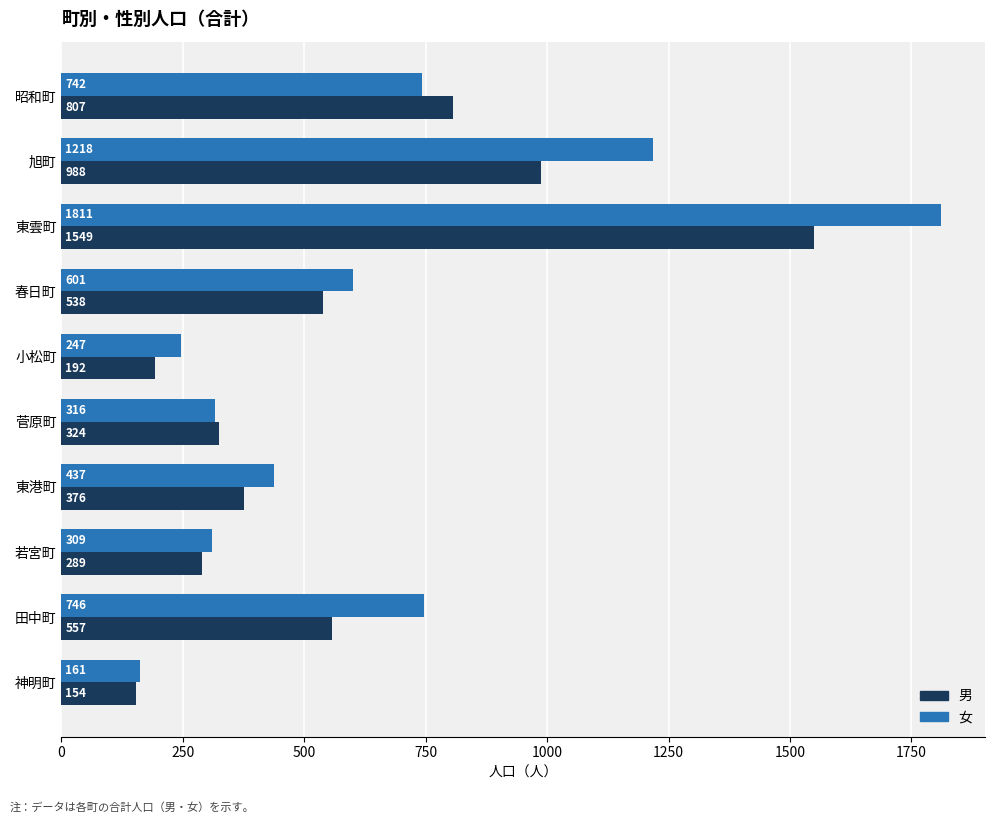

List the series in order of their overall mean, highest first.

女, 男